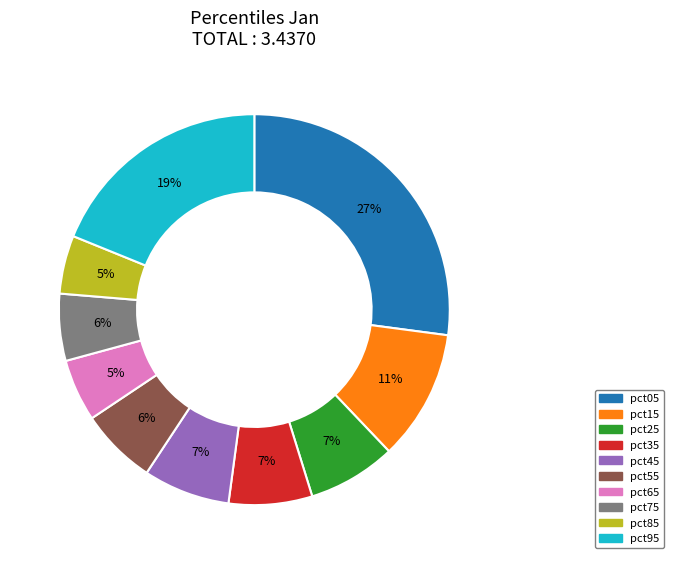

To the nearest percent, what is the difference between the pct35 and pct55 slice percentages?

1%